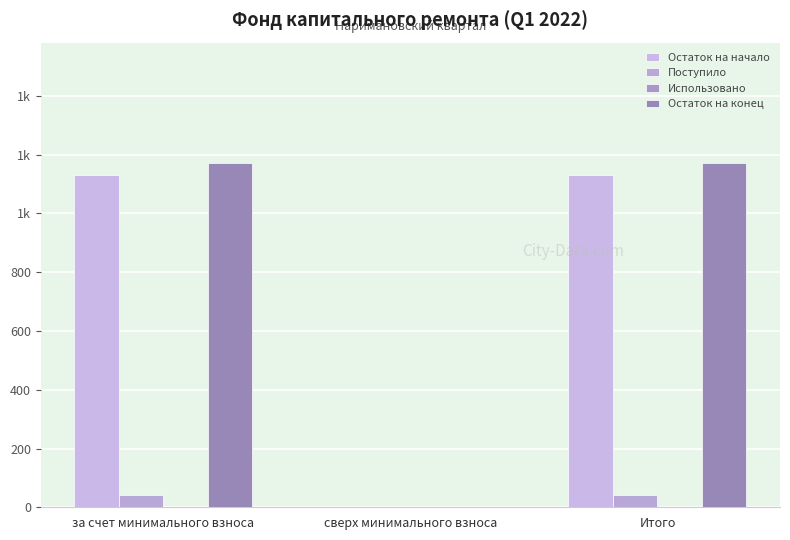

Rank the categories by Поступило value from lowest to highest.

сверх минимального взноса, за счет минимального взноса, Итого